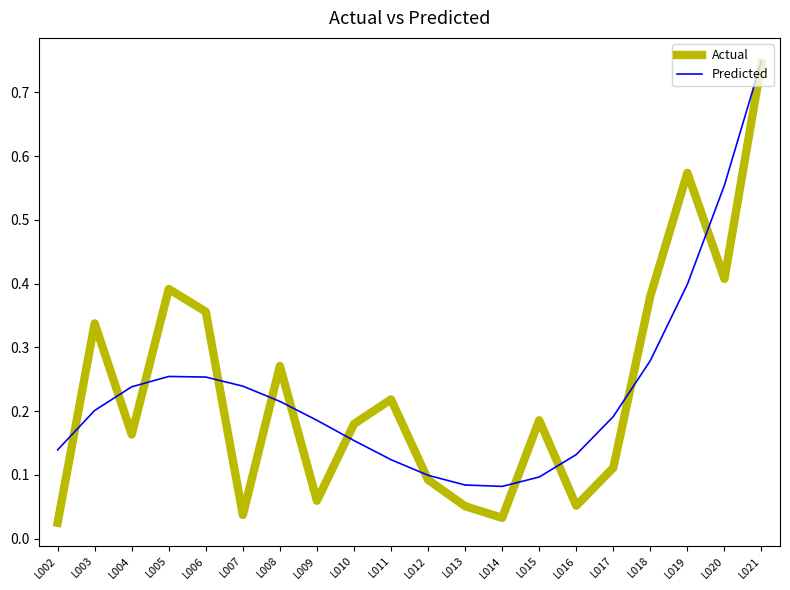

Which series has the largest range (max minus min)?

Actual